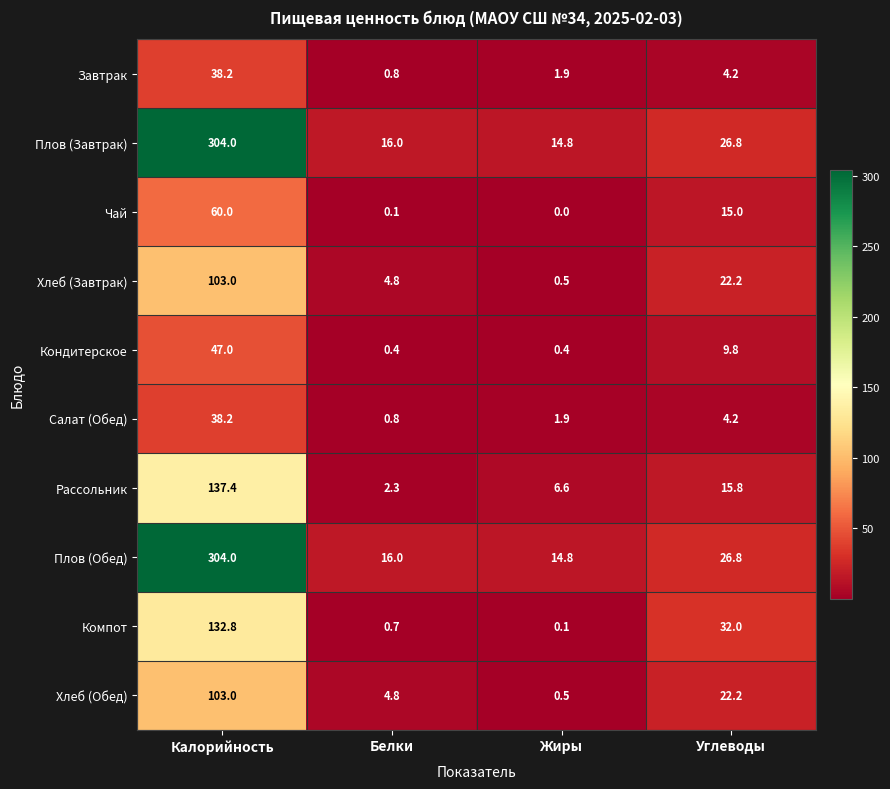

Rank the categories by Салат (Обед) value from lowest to highest.

Белки, Жиры, Углеводы, Калорийность